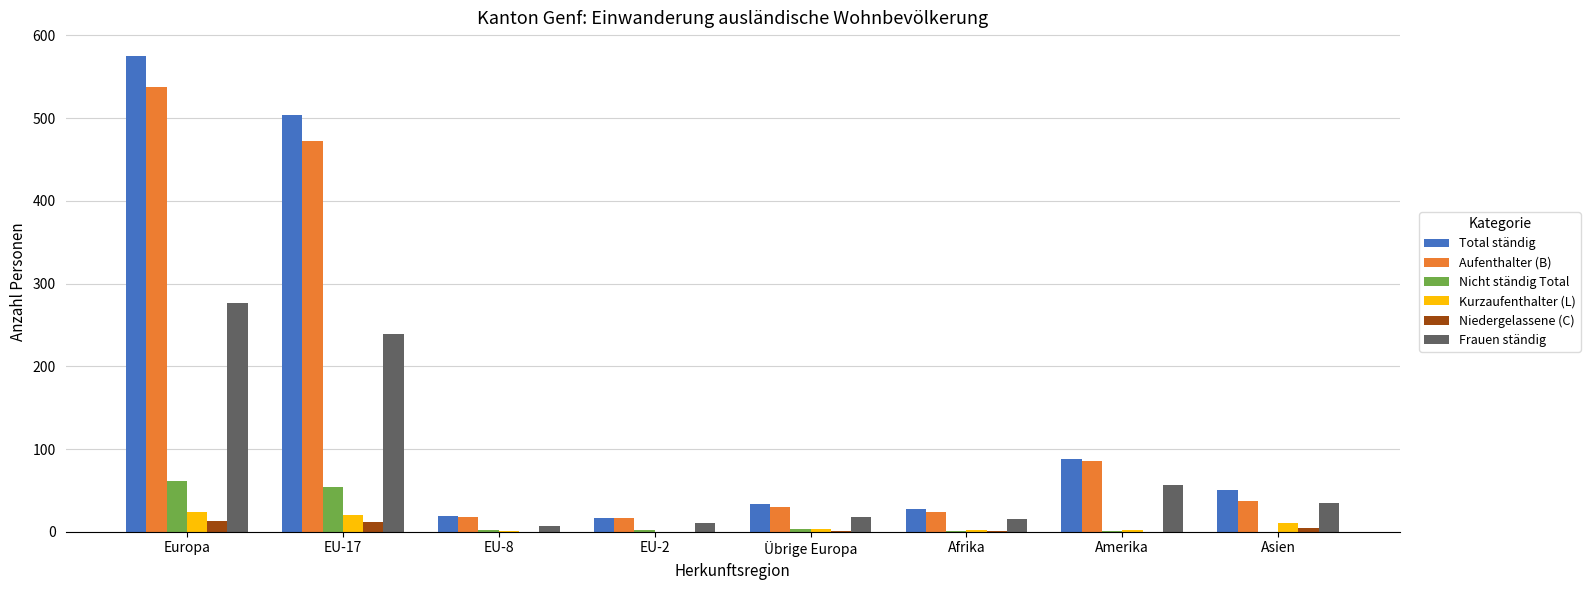

Which series has the largest total across all categories?

Total ständig